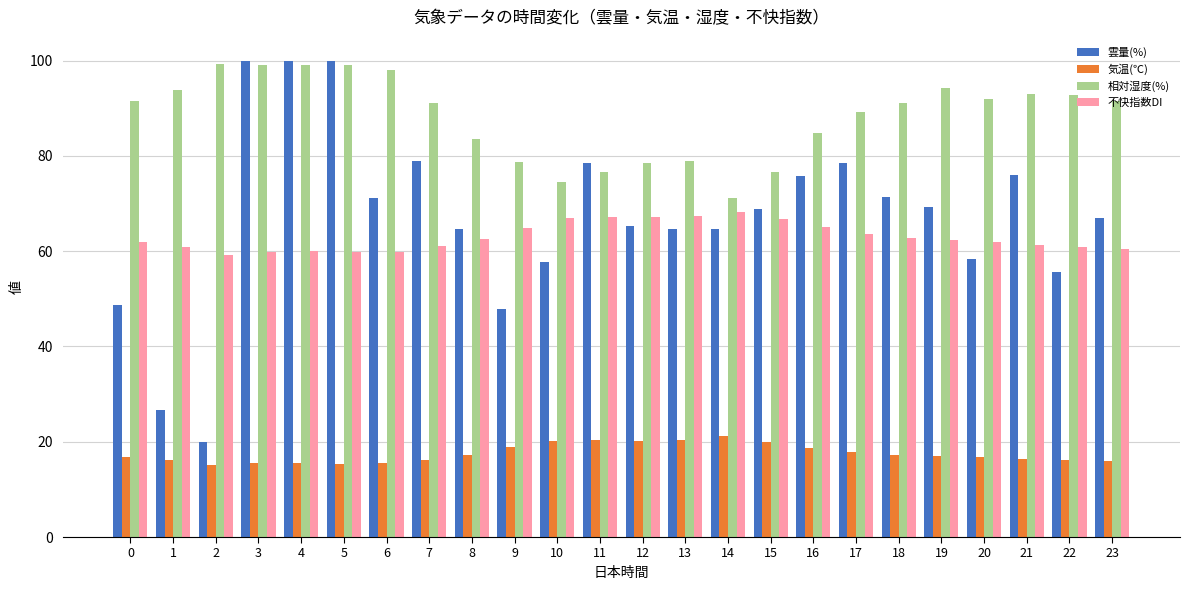

What is the maximum value for 不快指数DI?

68.3